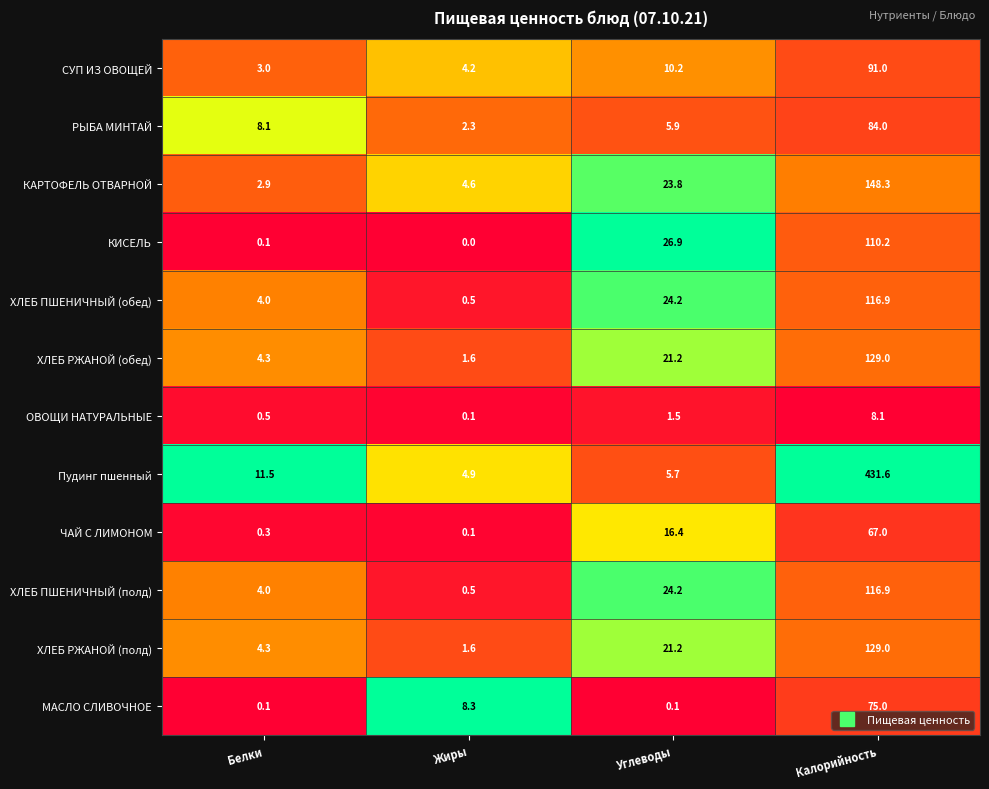

What is the difference between the highest and lowest values at Углеводы?

26.8